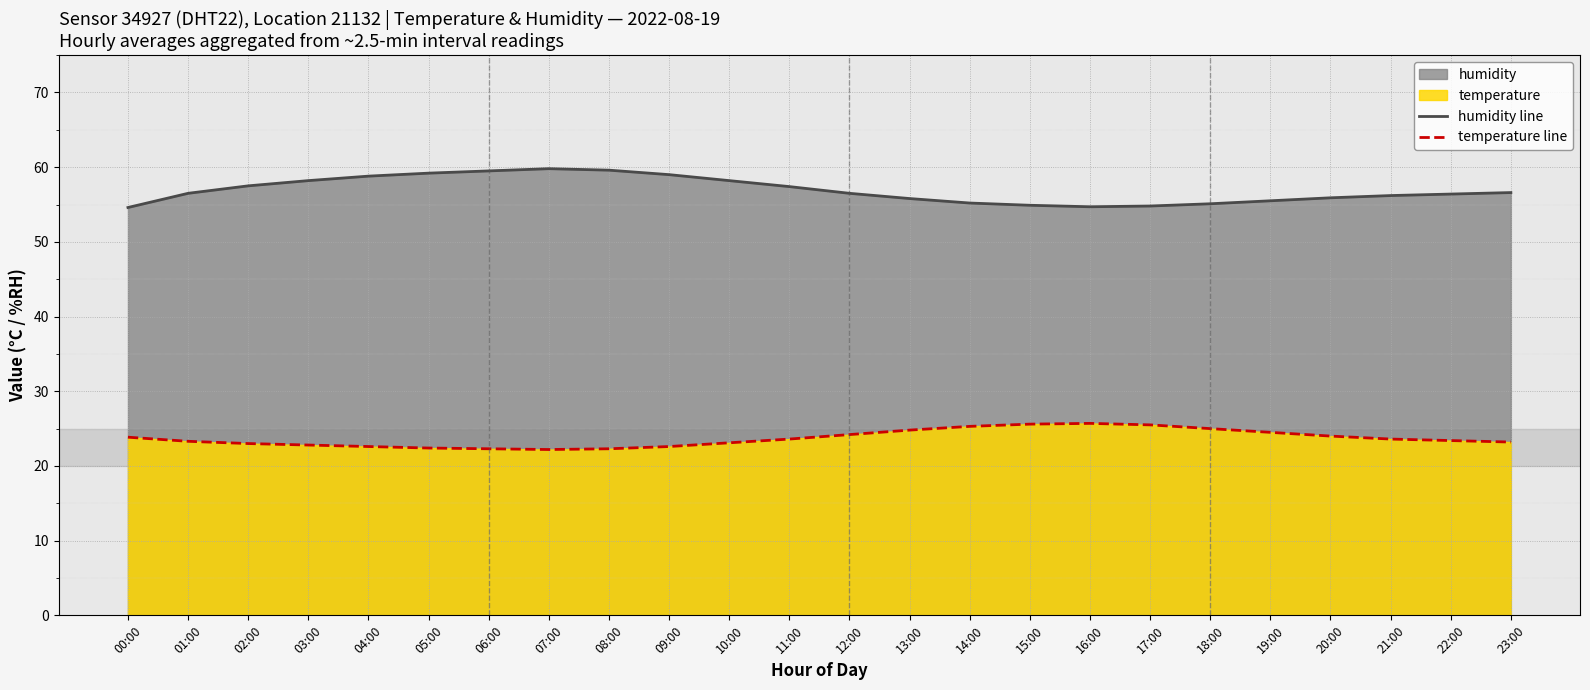

Which has a higher value, 00:00 or 01:00?

01:00